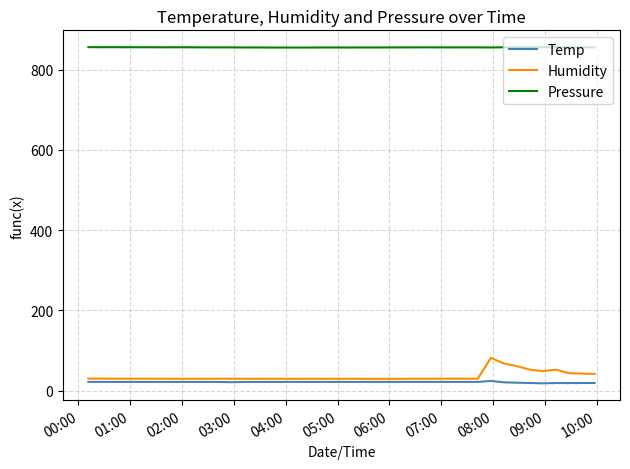

Rank the series by their maximum value, from highest to lowest.

Pressure, Humidity, Temp